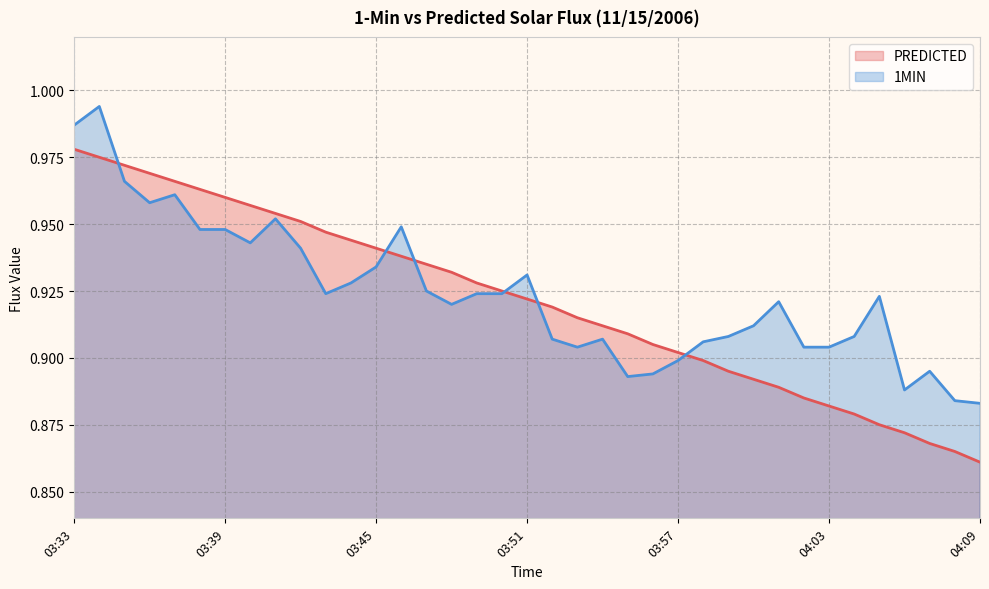

True or false: 1MIN has more than 2 points higher than both neighbors.

True